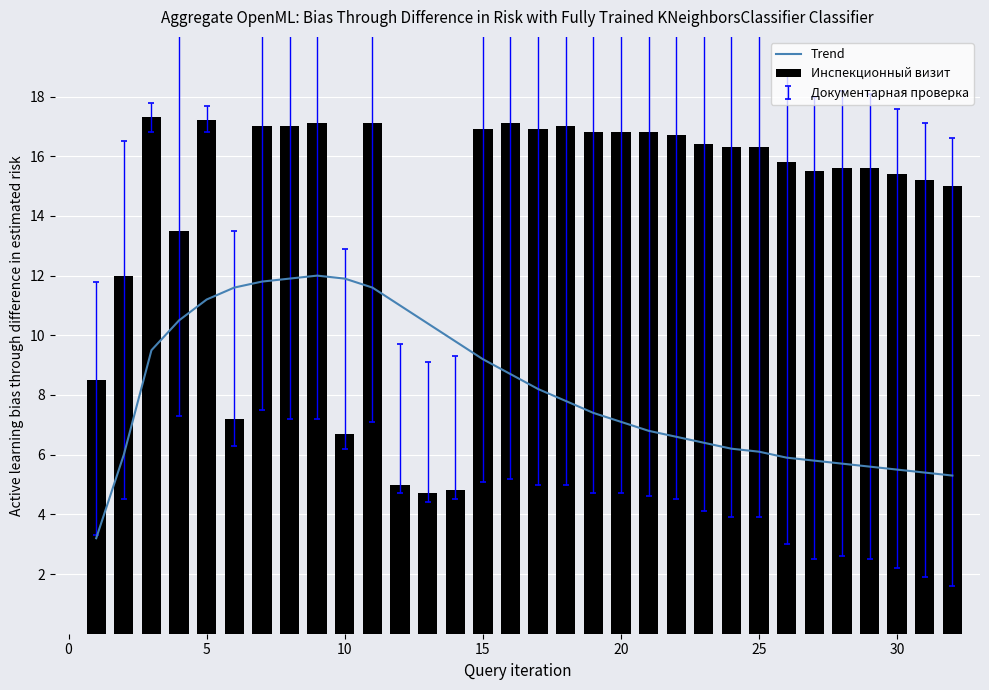

What is the highest value of the Trend series?

12.0